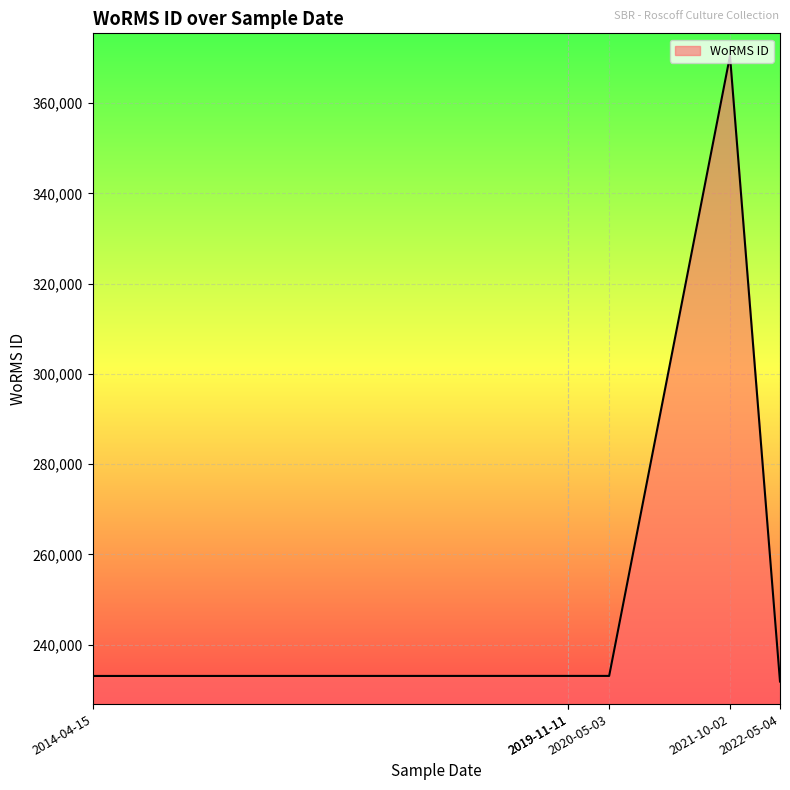

What is the difference between the maximum and second lowest values?

137483